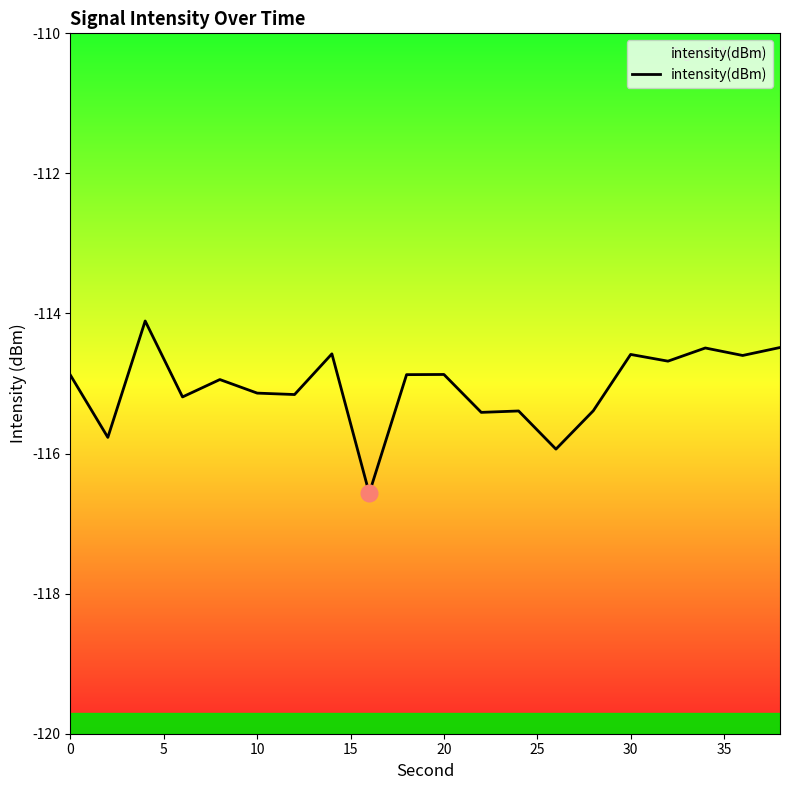

What is the greatest value displayed?

-114.1